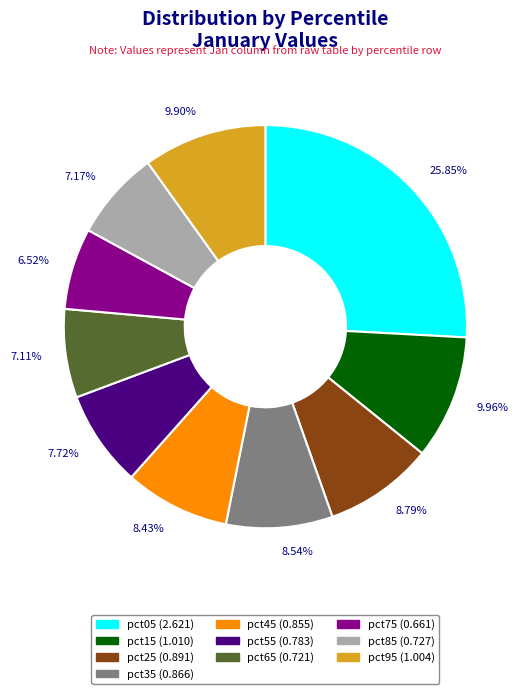

Between pct35 and pct55, which is larger?

pct35